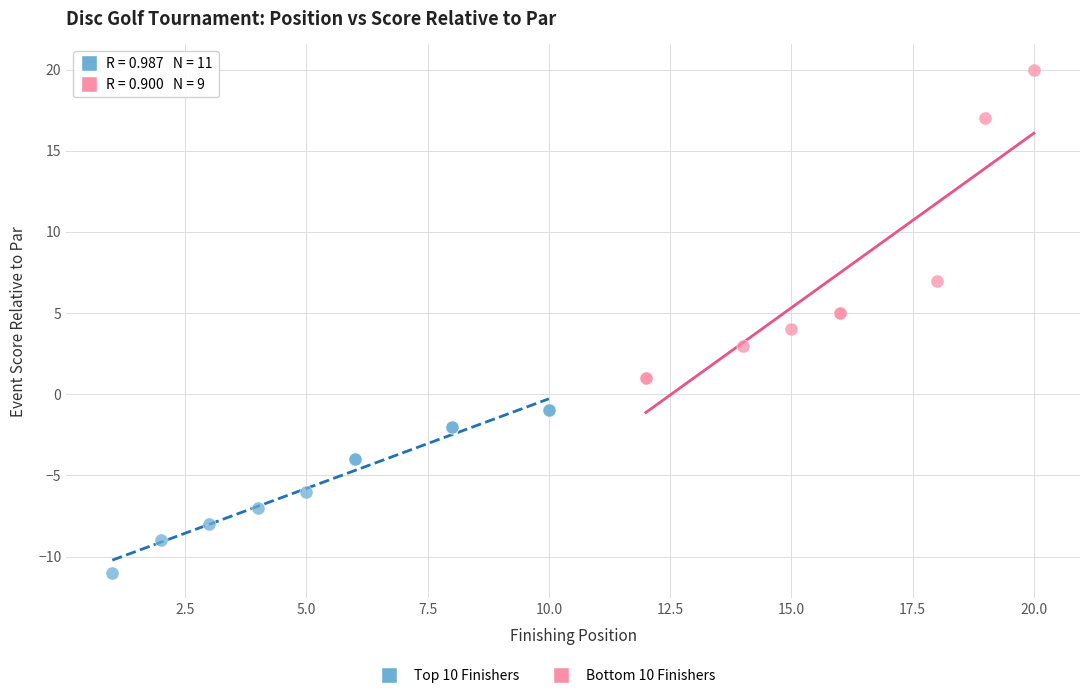

Which series contains the highest Y value?

Bottom 10 Finishers